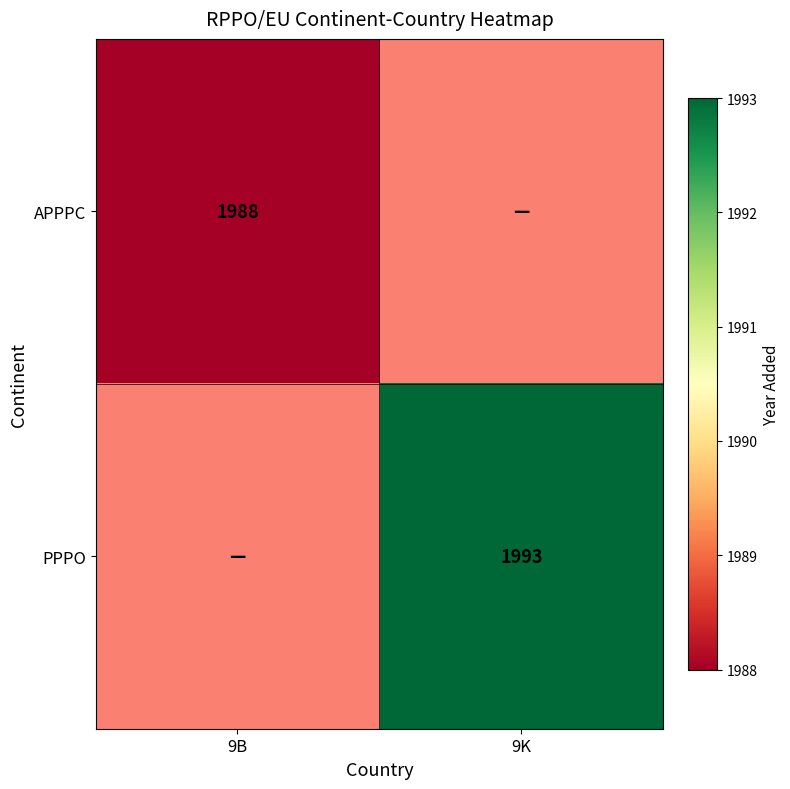

How many distinct data groups are displayed?

2